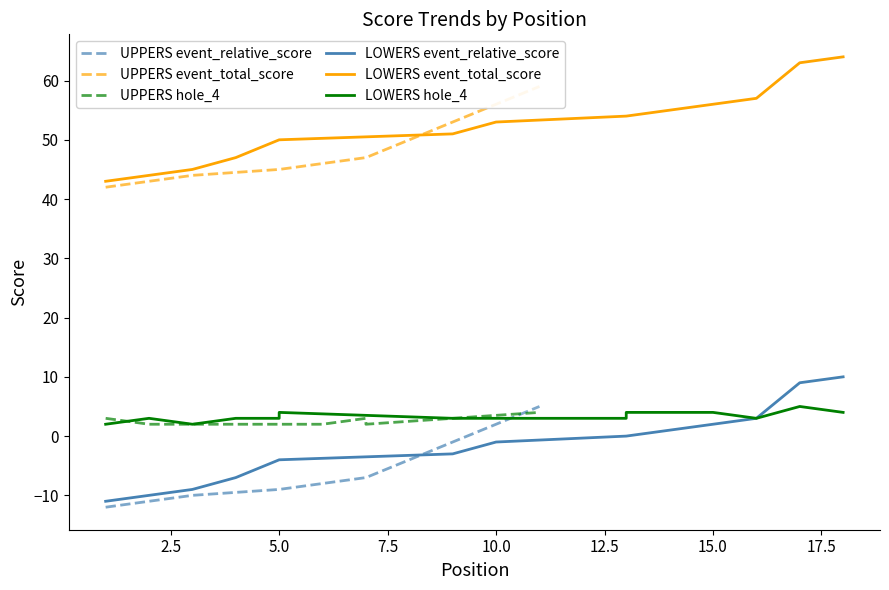

Is this an area chart (filled region under the line)?

No